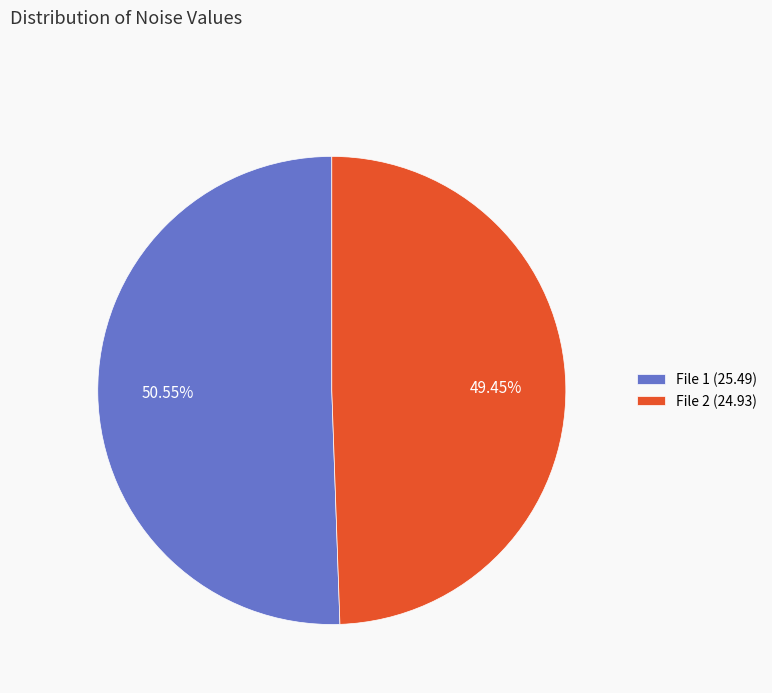

Which slice is the smallest?

File 2 (24.93)